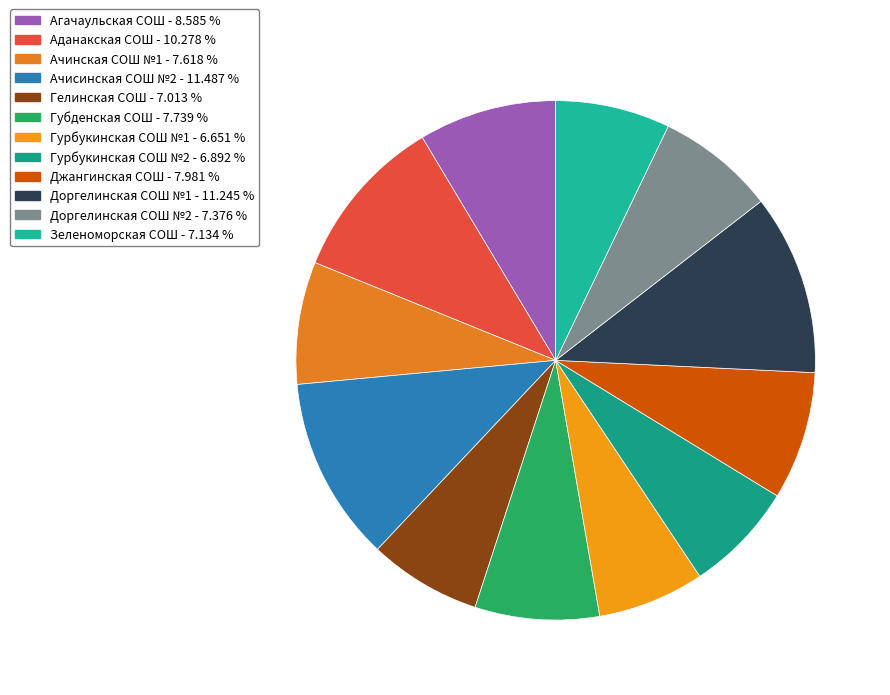

To the nearest percent, what is the difference between the Губденская СОШ and Доргелинская СОШ №1 slice percentages?

4%